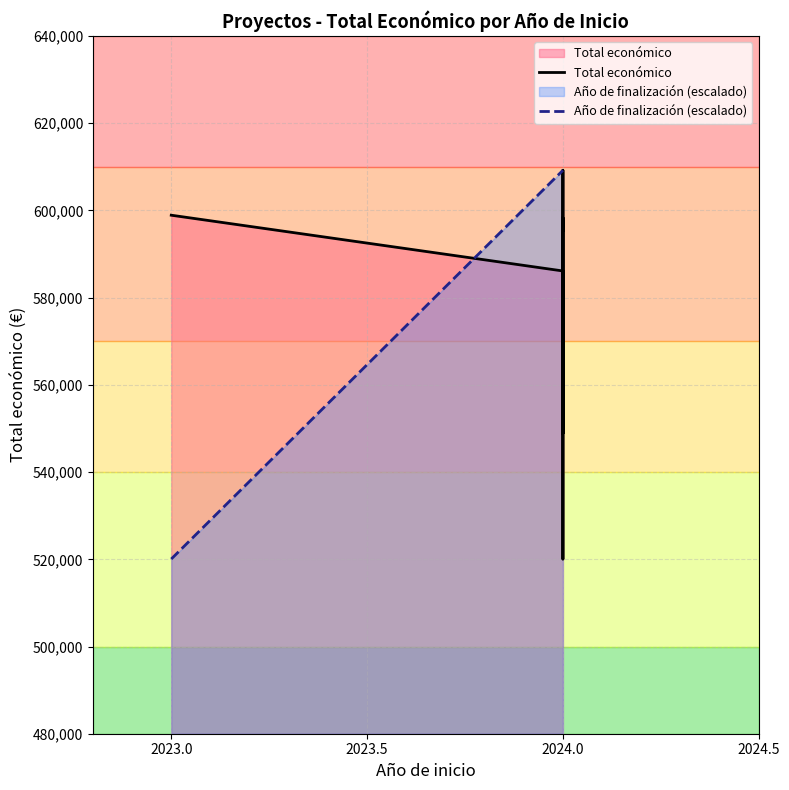

True or false: Año de finalización (escalado) and Total económico cross at least once.

True